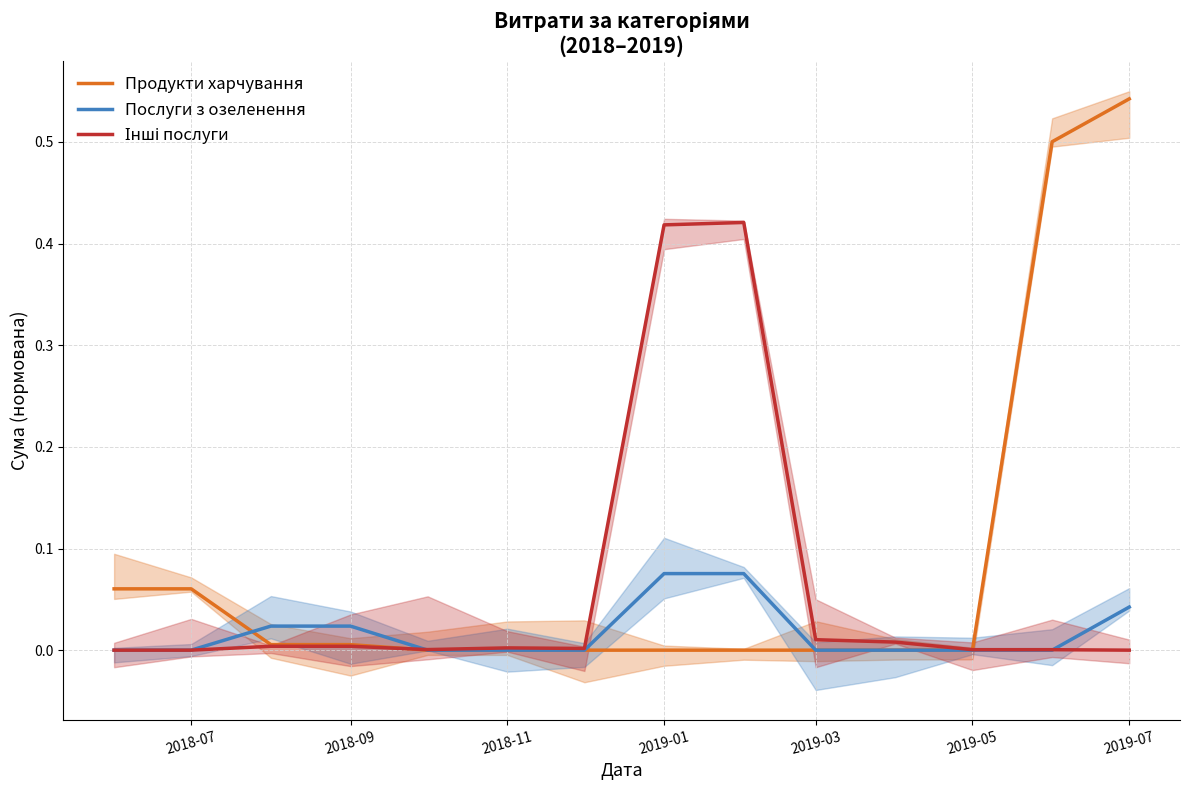

How many categories are shown in the chart?

14